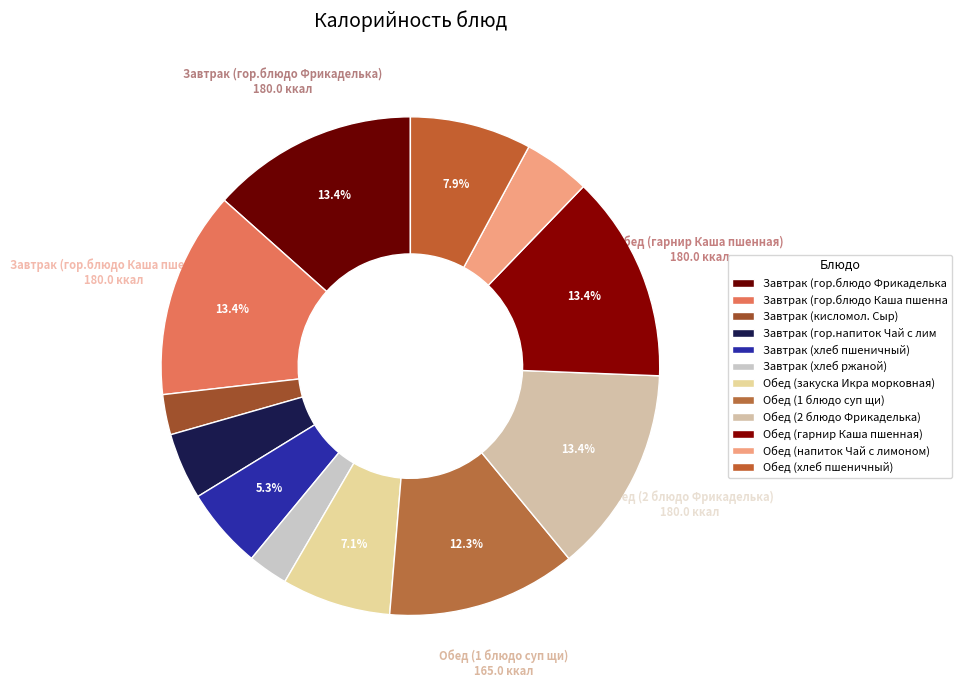

How many segments does this pie chart have?

12